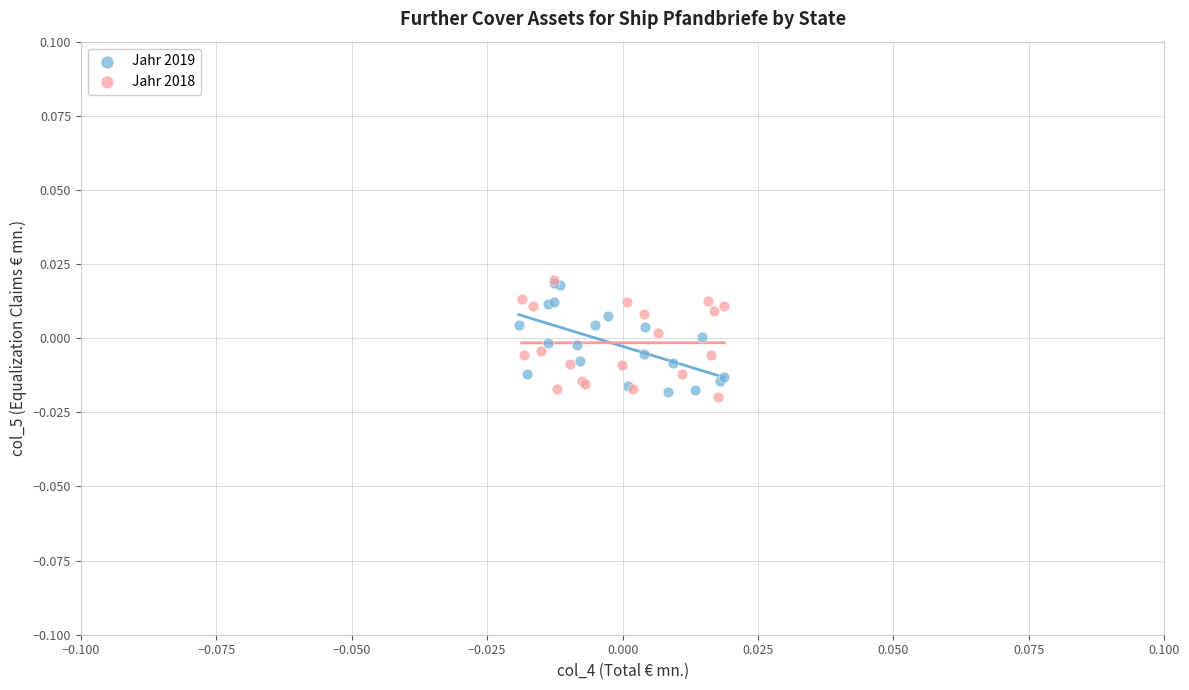

Which series reaches the minimum Y coordinate?

Jahr 2018